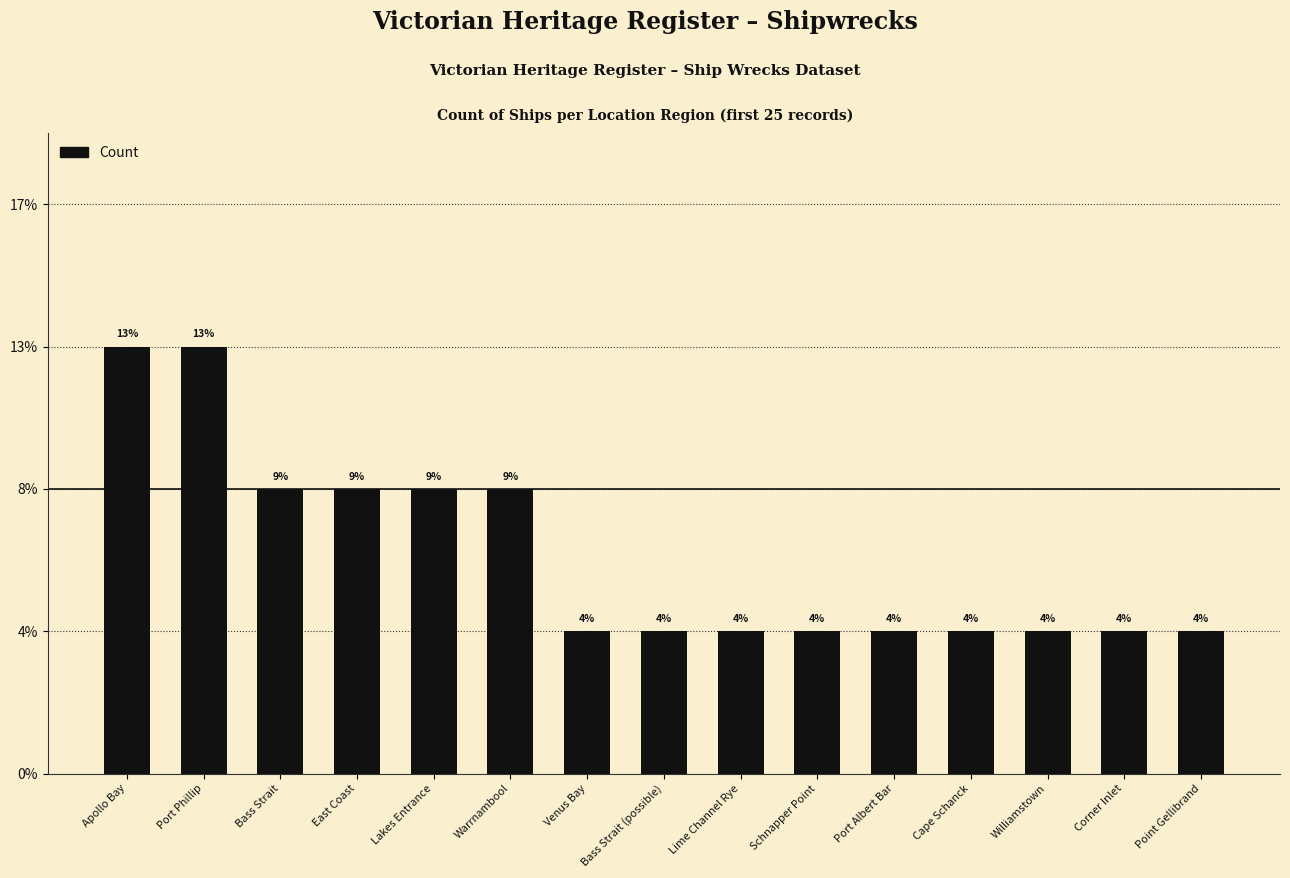

Approximately how many times larger is the value at Port Albert Bar compared to Williamstown?

1.0